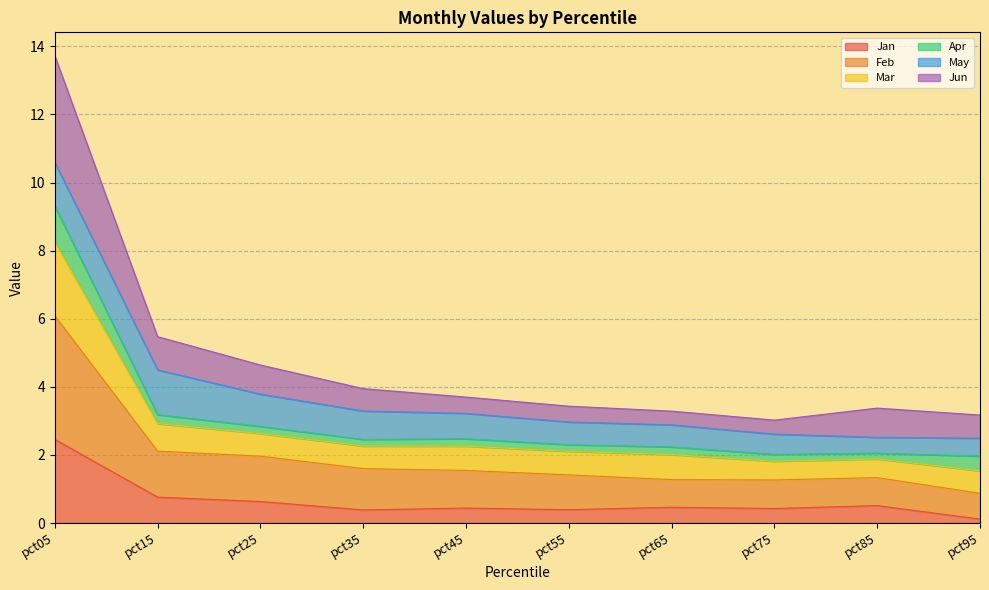

What value does the Jan series have at pct05?

2.5